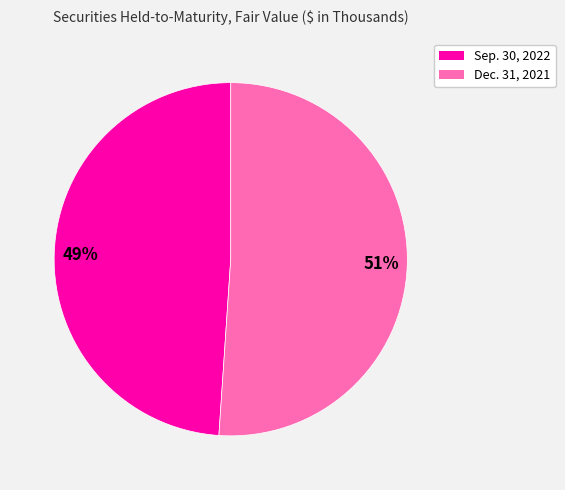

Is the sum of 49% and 51% greater than half?

Yes